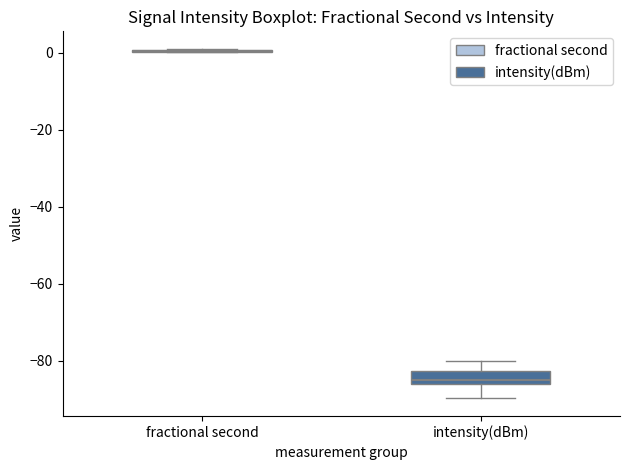

Where is the lower edge of the box for intensity(dBm) on the y-axis? The values are not printed on the chart, so give them approximately, as read against the axis.

-86